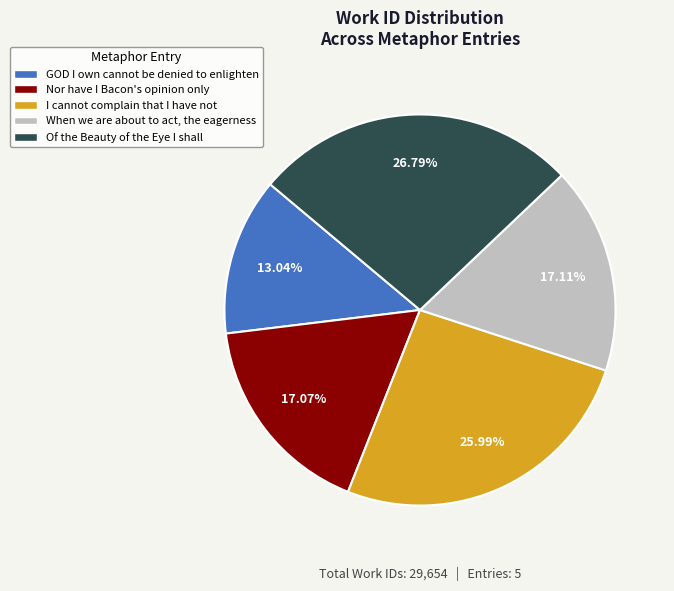

What percentage is the GOD I own cannot be denied to enlighten slice, to the nearest percent?

13%